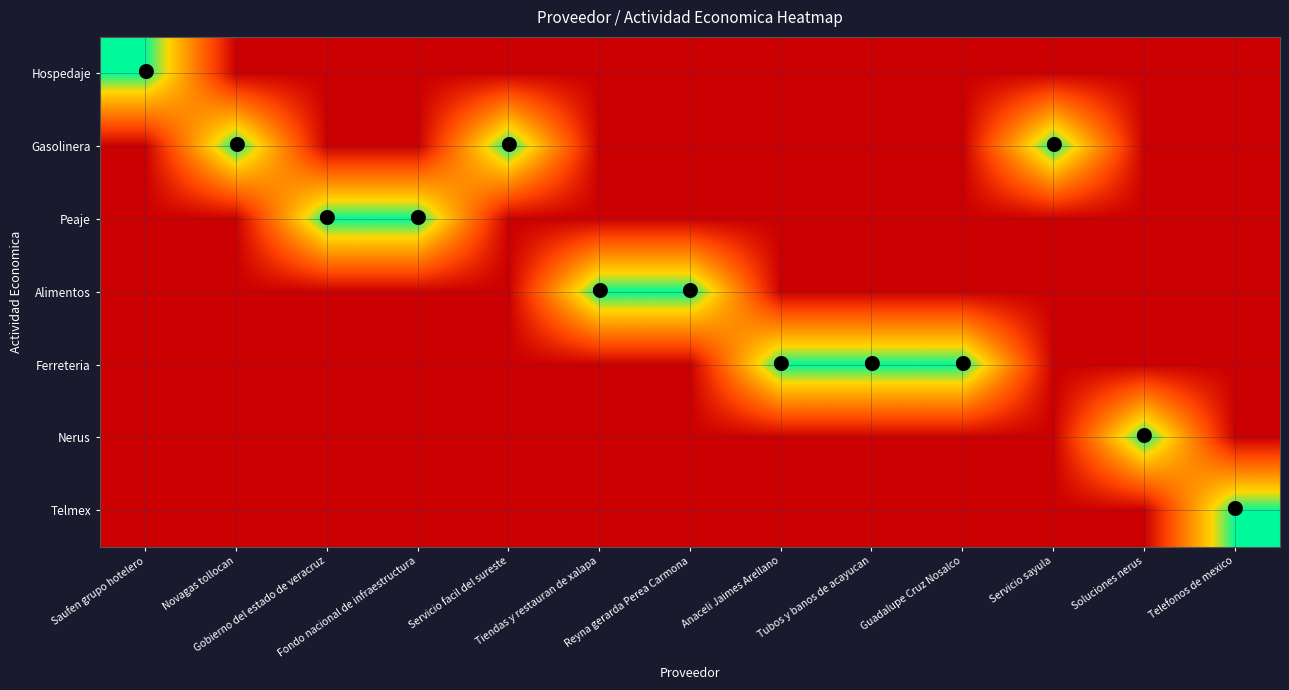

Reading left to right, extract all data points from this chart.

Hospedaje: Saufen grupo hotelero=1	Novagas tollocan=0	Gobierno del estado de veracruz=0	Fondo nacional de infraestructura=0	Servicio facil del sureste=0	Tiendas y restauran de xalapa=0	Reyna gerarda Perea Carmona=0	Anaceli Jaimes Arellano=0	Tubos y banos de acayucan=0	Guadalupe Cruz Nosalco=0	Servicio sayula=0	Soluciones nerus=0	Telefonos de mexico=0
Gasolinera: Saufen grupo hotelero=0	Novagas tollocan=1	Gobierno del estado de veracruz=0	Fondo nacional de infraestructura=0	Servicio facil del sureste=1	Tiendas y restauran de xalapa=0	Reyna gerarda Perea Carmona=0	Anaceli Jaimes Arellano=0	Tubos y banos de acayucan=0	Guadalupe Cruz Nosalco=0	Servicio sayula=1	Soluciones nerus=0	Telefonos de mexico=0
Peaje: Saufen grupo hotelero=0	Novagas tollocan=0	Gobierno del estado de veracruz=1	Fondo nacional de infraestructura=1	Servicio facil del sureste=0	Tiendas y restauran de xalapa=0	Reyna gerarda Perea Carmona=0	Anaceli Jaimes Arellano=0	Tubos y banos de acayucan=0	Guadalupe Cruz Nosalco=0	Servicio sayula=0	Soluciones nerus=0	Telefonos de mexico=0
Alimentos: Saufen grupo hotelero=0	Novagas tollocan=0	Gobierno del estado de veracruz=0	Fondo nacional de infraestructura=0	Servicio facil del sureste=0	Tiendas y restauran de xalapa=1	Reyna gerarda Perea Carmona=1	Anaceli Jaimes Arellano=0	Tubos y banos de acayucan=0	Guadalupe Cruz Nosalco=0	Servicio sayula=0	Soluciones nerus=0	Telefonos de mexico=0
Ferreteria: Saufen grupo hotelero=0	Novagas tollocan=0	Gobierno del estado de veracruz=0	Fondo nacional de infraestructura=0	Servicio facil del sureste=0	Tiendas y restauran de xalapa=0	Reyna gerarda Perea Carmona=0	Anaceli Jaimes Arellano=1	Tubos y banos de acayucan=1	Guadalupe Cruz Nosalco=1	Servicio sayula=0	Soluciones nerus=0	Telefonos de mexico=0
Nerus: Saufen grupo hotelero=0	Novagas tollocan=0	Gobierno del estado de veracruz=0	Fondo nacional de infraestructura=0	Servicio facil del sureste=0	Tiendas y restauran de xalapa=0	Reyna gerarda Perea Carmona=0	Anaceli Jaimes Arellano=0	Tubos y banos de acayucan=0	Guadalupe Cruz Nosalco=0	Servicio sayula=0	Soluciones nerus=1	Telefonos de mexico=0
Telmex: Saufen grupo hotelero=0	Novagas tollocan=0	Gobierno del estado de veracruz=0	Fondo nacional de infraestructura=0	Servicio facil del sureste=0	Tiendas y restauran de xalapa=0	Reyna gerarda Perea Carmona=0	Anaceli Jaimes Arellano=0	Tubos y banos de acayucan=0	Guadalupe Cruz Nosalco=0	Servicio sayula=0	Soluciones nerus=0	Telefonos de mexico=1